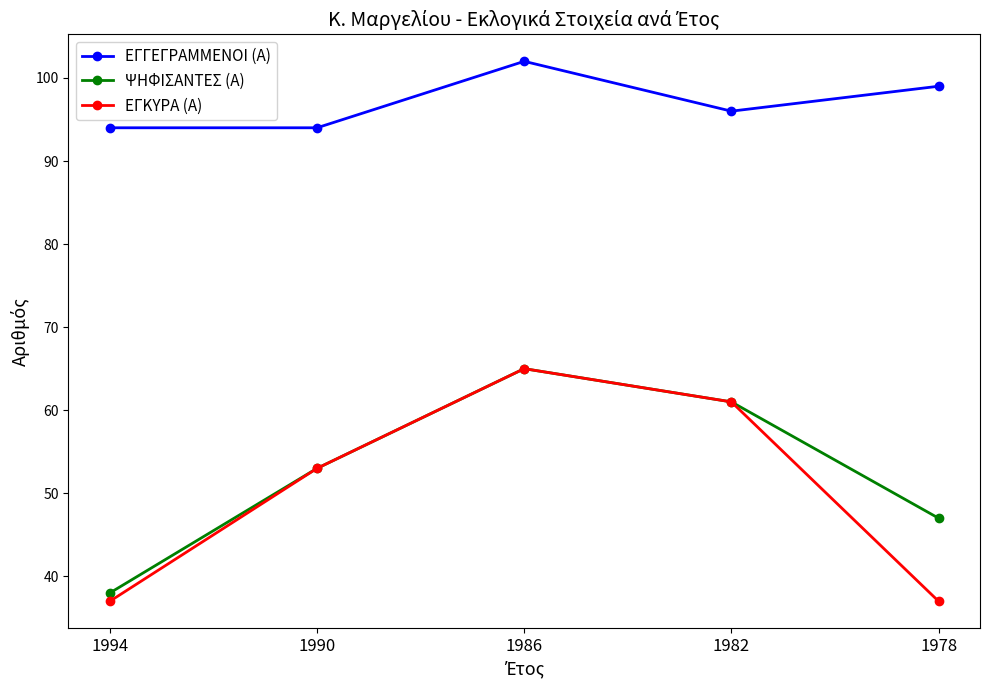

True or false: ΕΓΚΥΡΑ (Α) has a value of 108 at 1986.

False